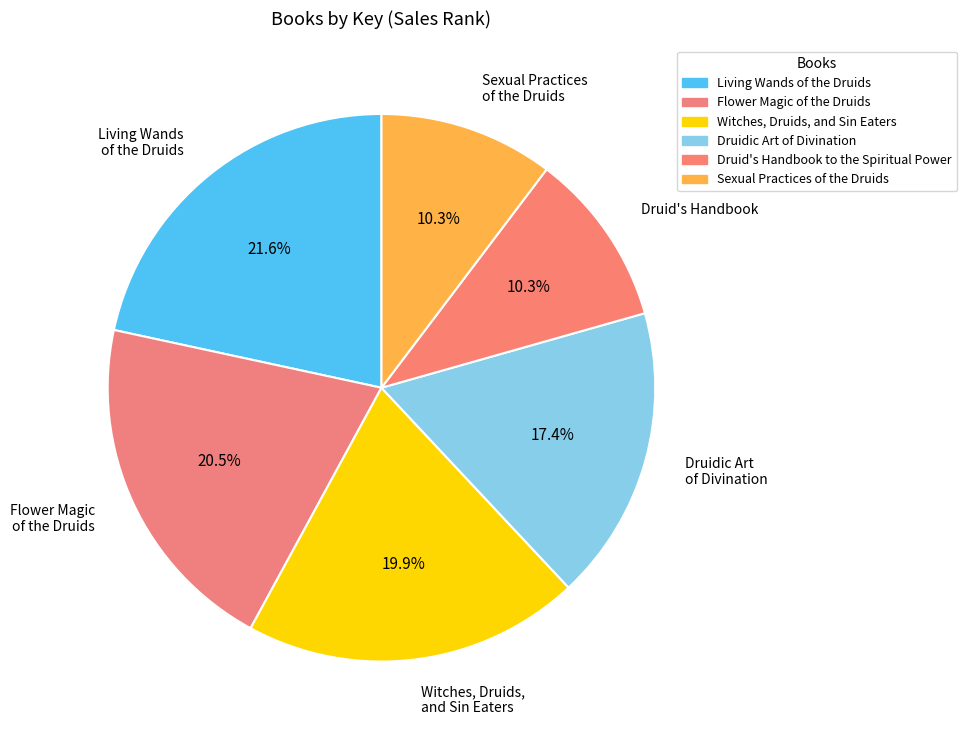

To the nearest percent, what is the average slice percentage?

17%